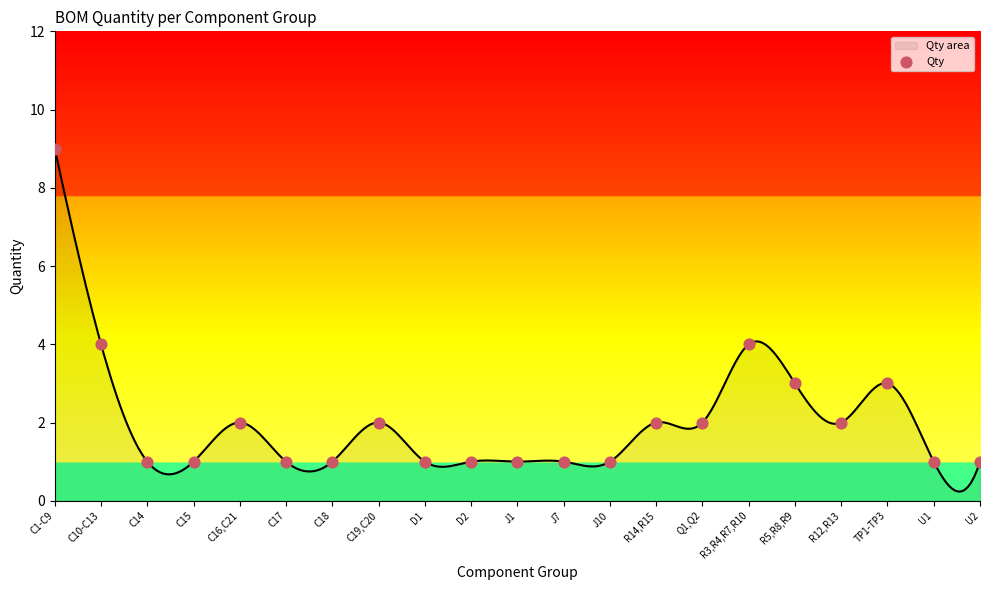

Approximately how many times larger is the value at TP1-TP3 compared to C19,C20?

1.5